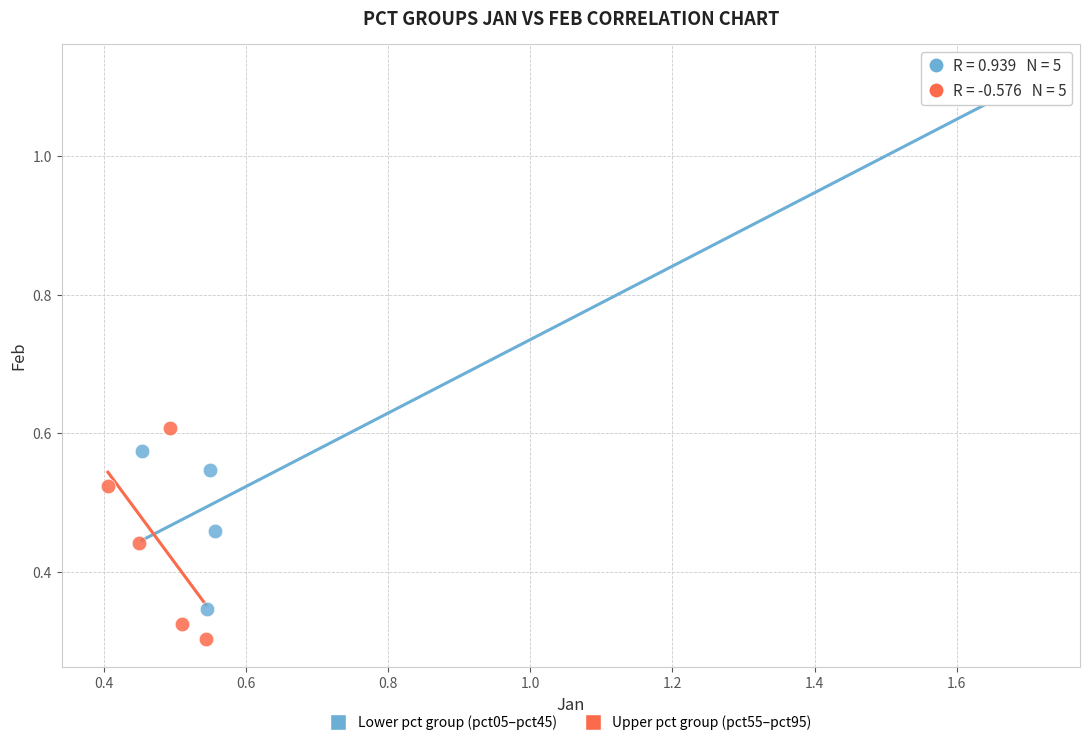

Which series contains the lowest Y value?

Upper pct group (pct55–pct95)